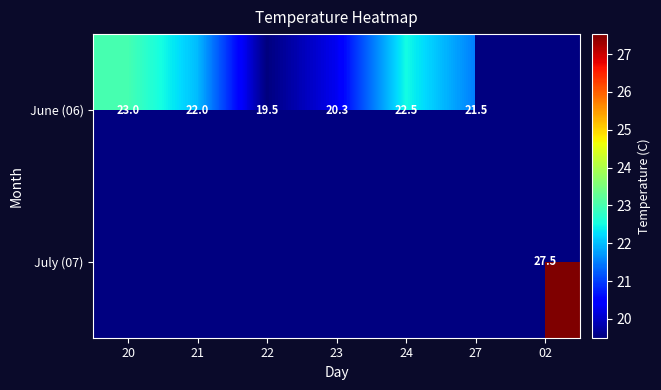

How many distinct data groups are displayed?

2